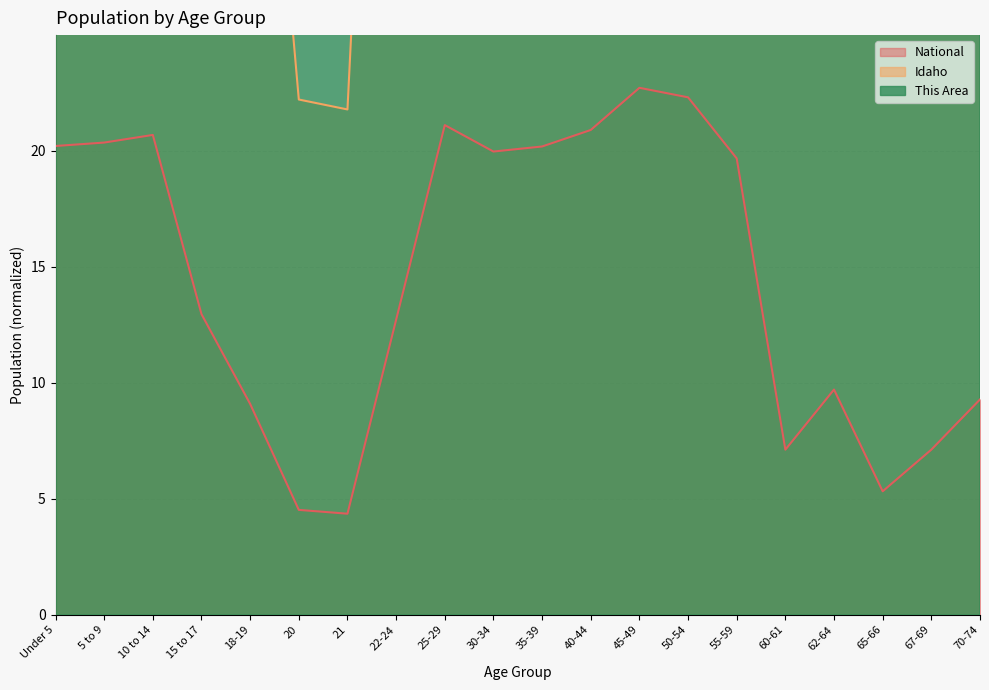

How many lines are shown in the chart?

3